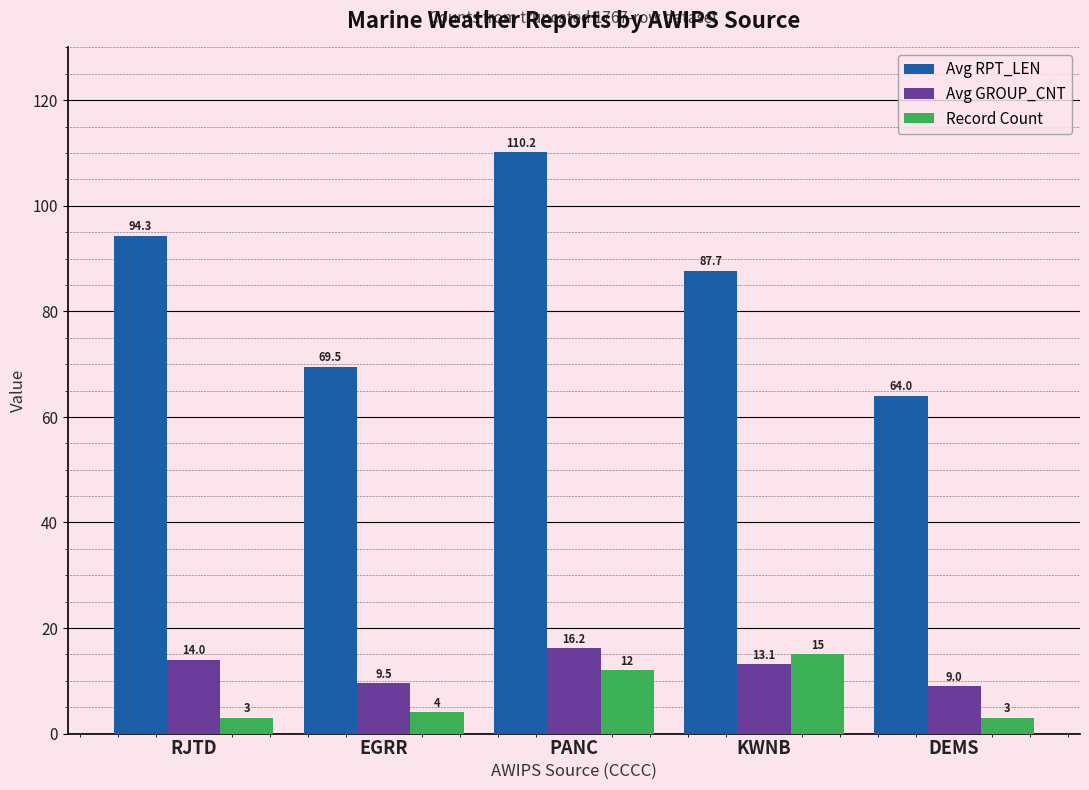

What are all the series names shown in the legend?

Avg RPT_LEN, Avg GROUP_CNT, Record Count